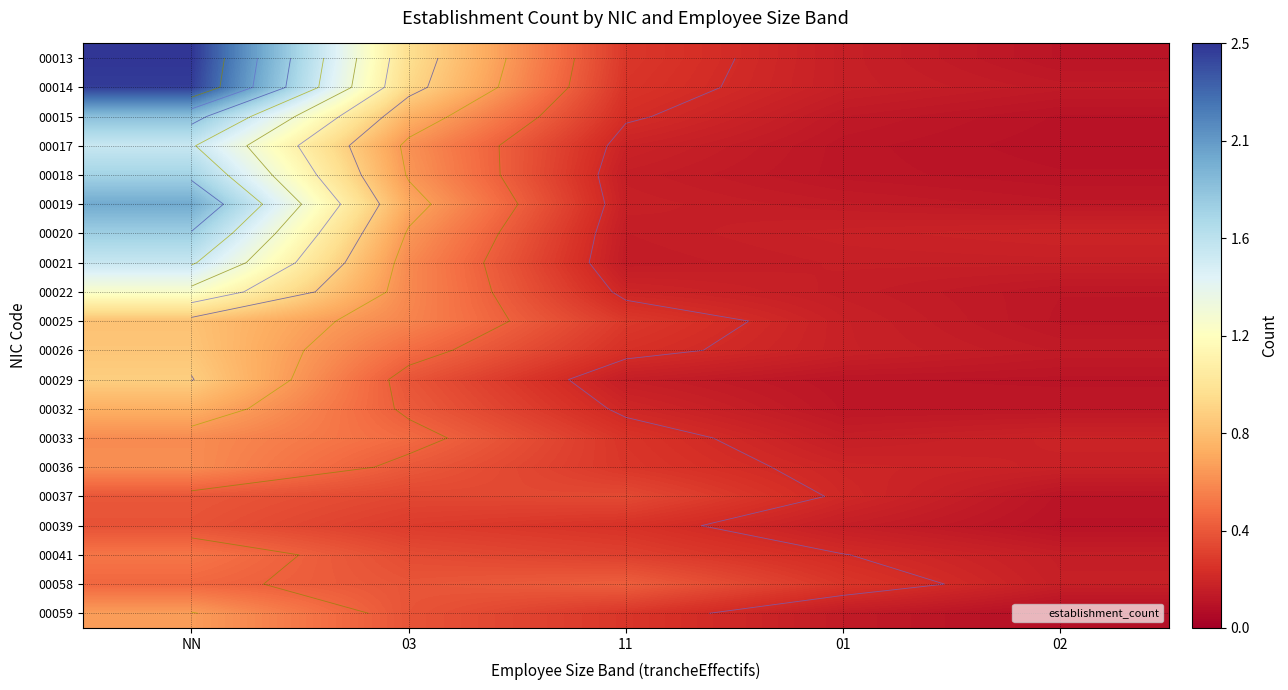

Is the value of 00020 at 03 greater than the value of 00039 at NN?

Yes